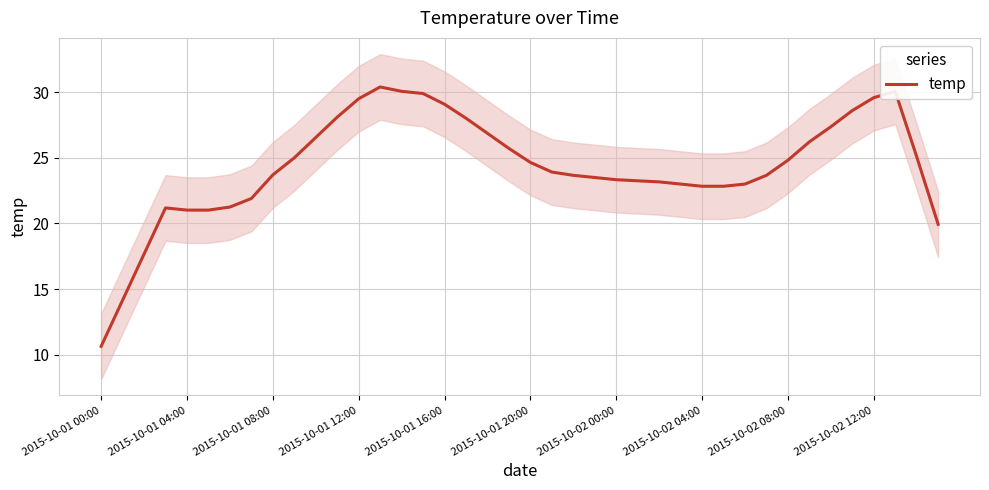

What is the difference between the maximum and second lowest values?

16.2